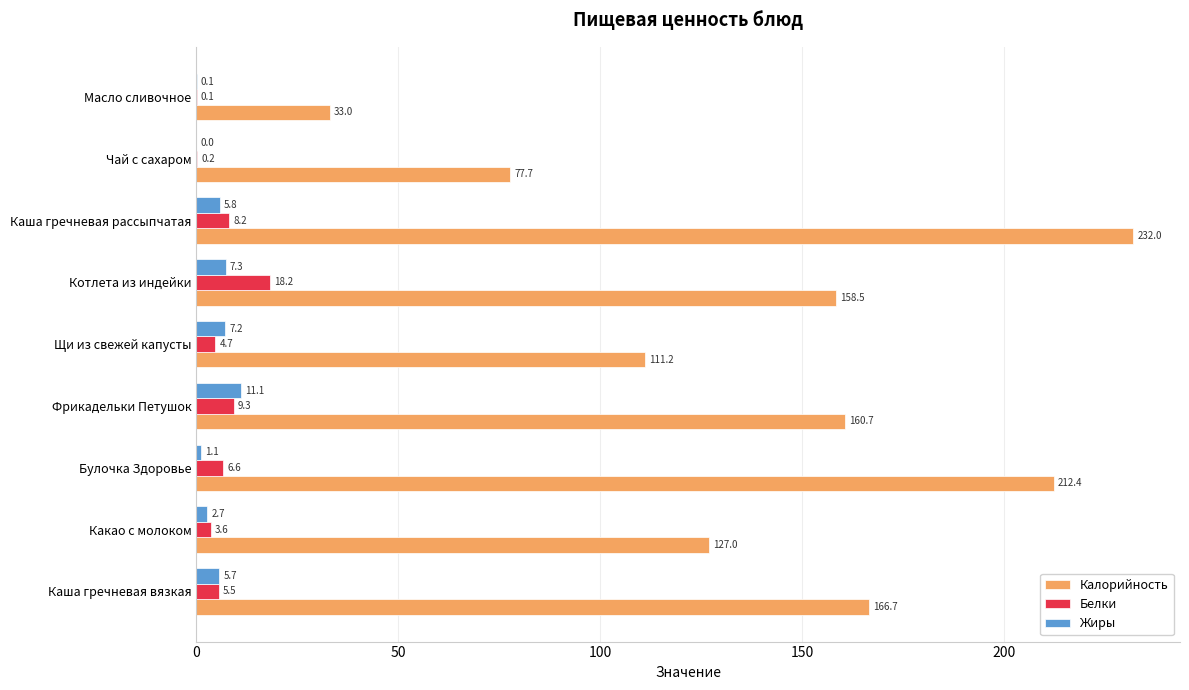

Which series has the largest total across all categories?

Калорийность